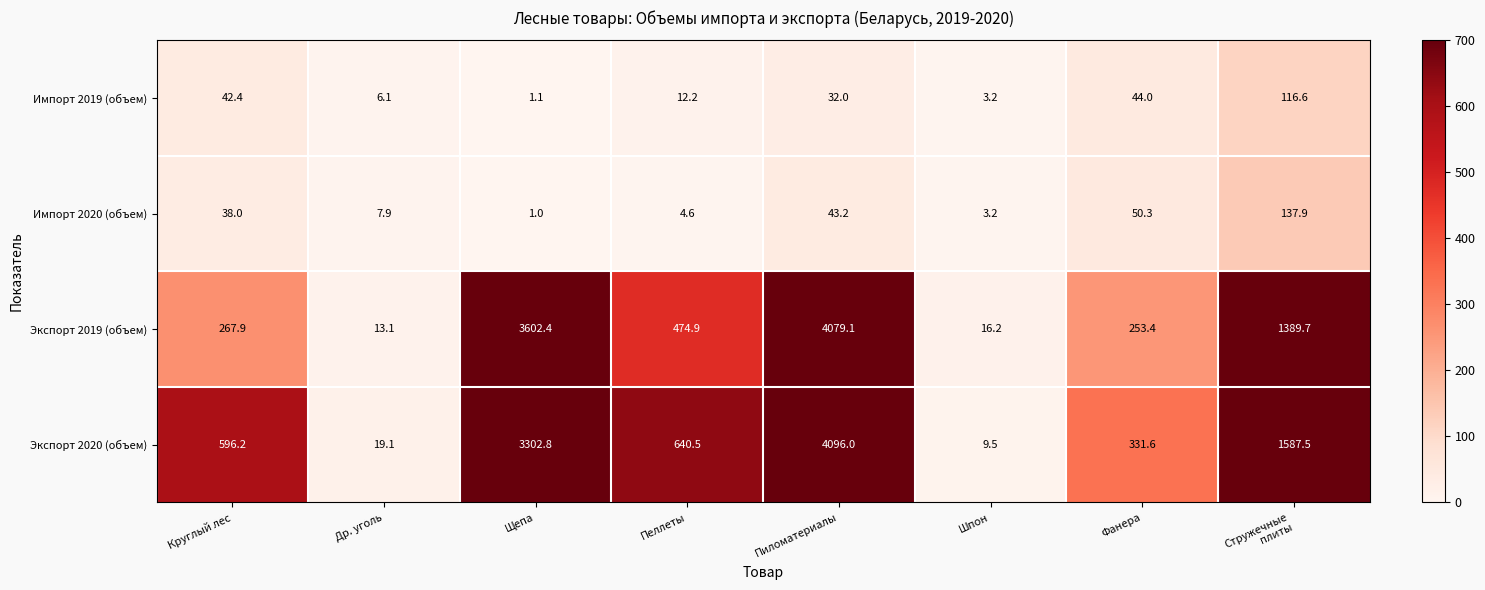

How many values in the Экспорт 2019 (объем) series are below 474?

4